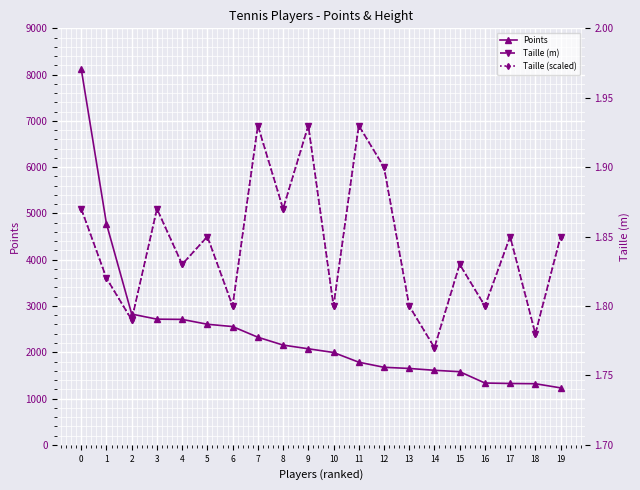

Rank the series by their maximum value, from lowest to highest.

Taille (m), Taille (scaled), Points